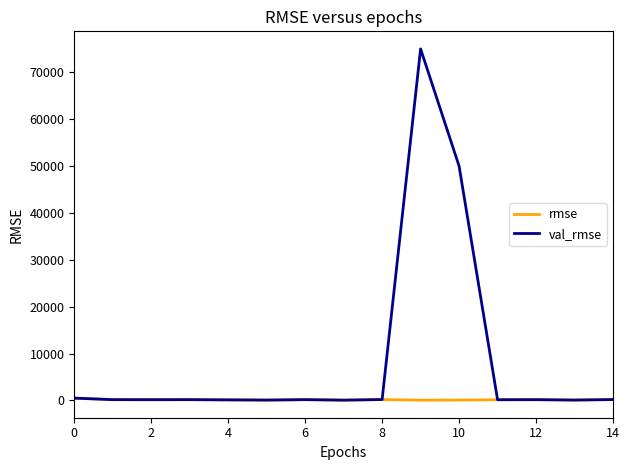

Which series has the largest total across all categories?

val_rmse